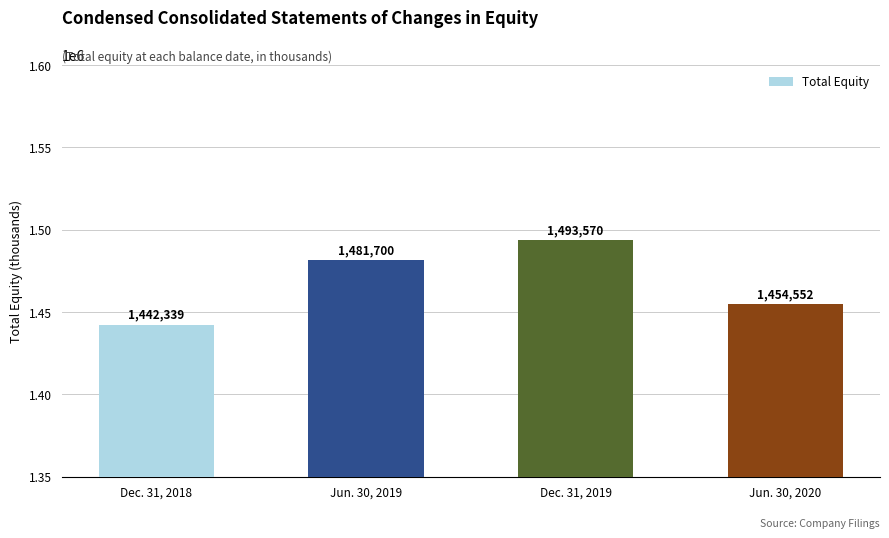

True or false: the data shows 441329 at Jun. 30, 2019.

False